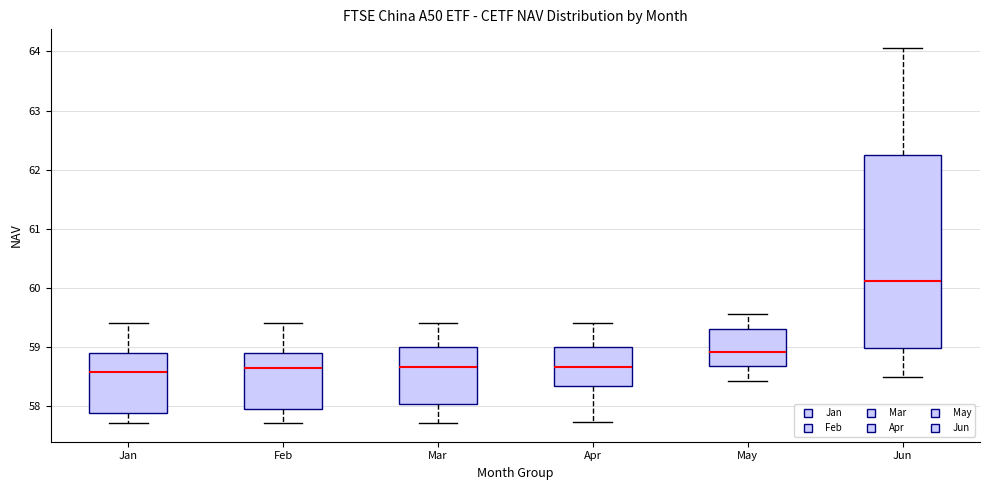

Comparing the boxes themselves (not the whiskers), which one is the tallest?

Jun